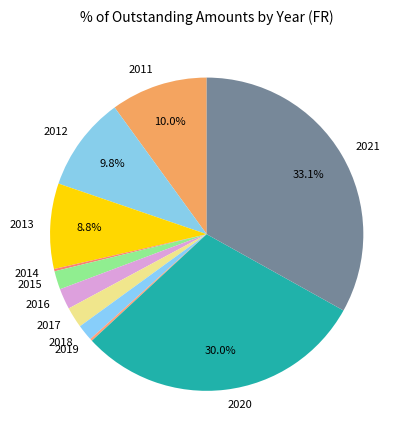

Do 2015 and 2013 together represent more than half of the pie?

No